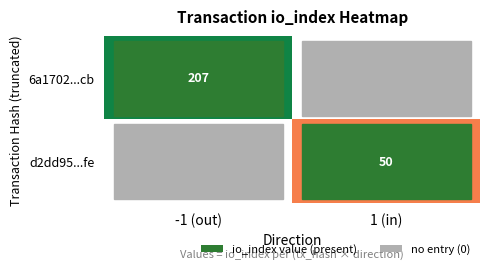

Count the number of categories in the chart.

2